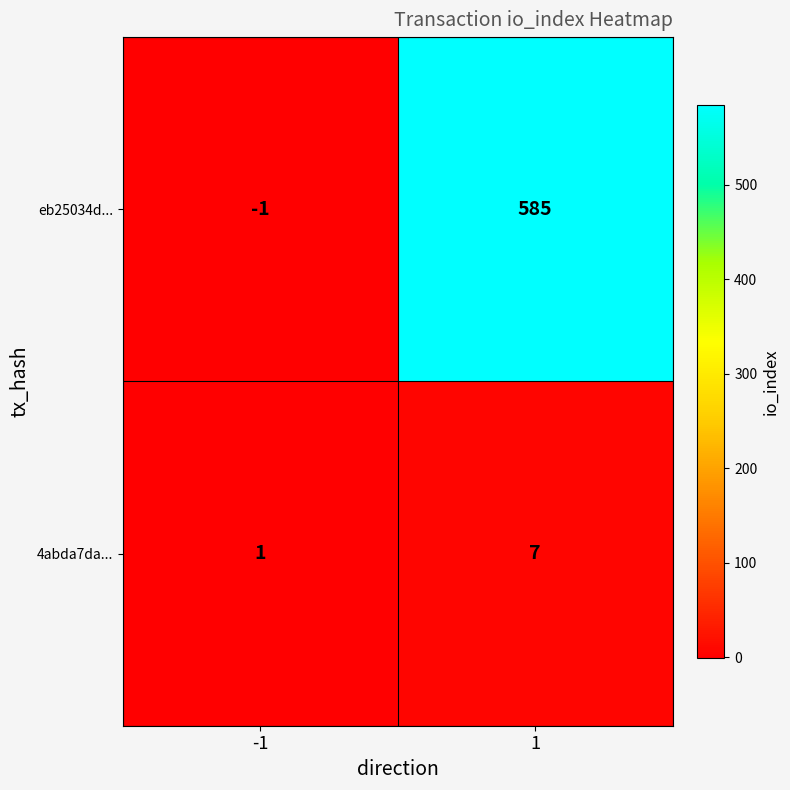

What is the difference between the maximum and minimum values in the eb25034d... series?

586